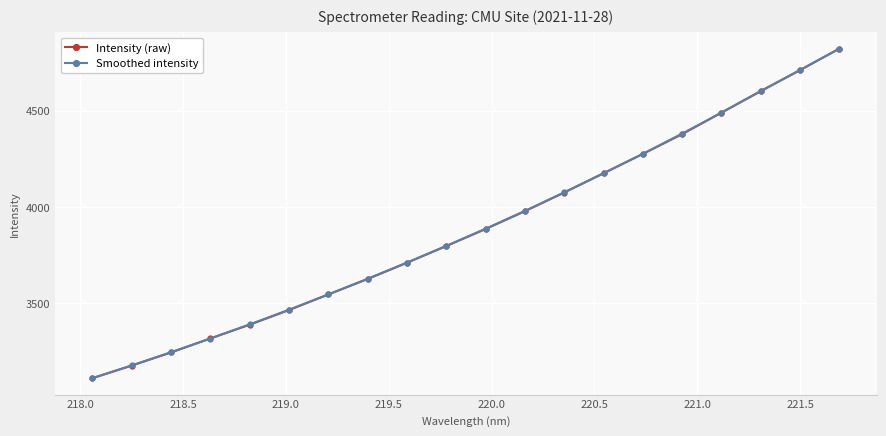

True or false: Intensity (raw) has more than 0 interior local peaks.

False